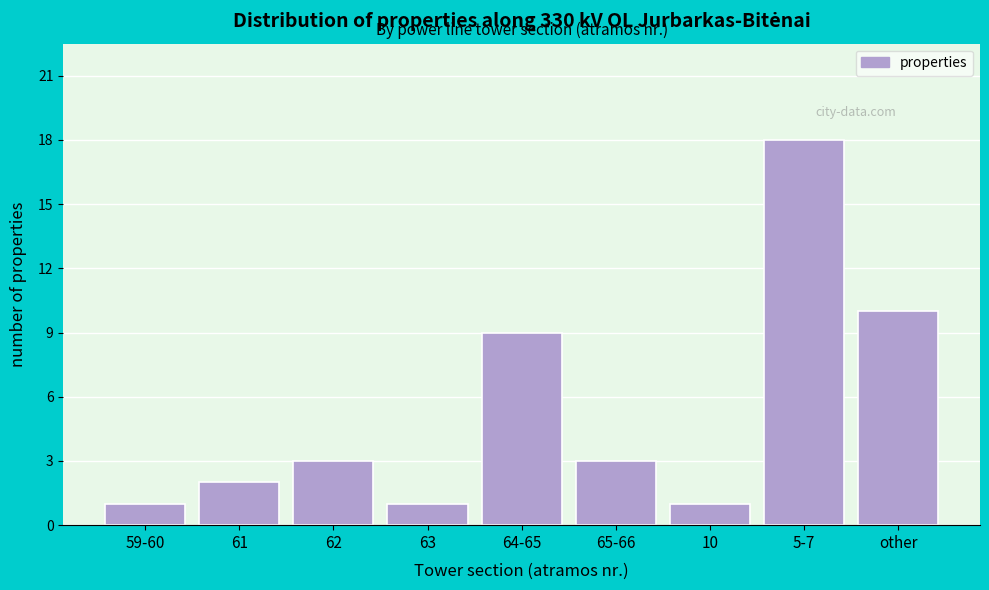

Reading left to right, transcribe all the data shown in this chart.

1	2	3	1	9	3	1	18	10